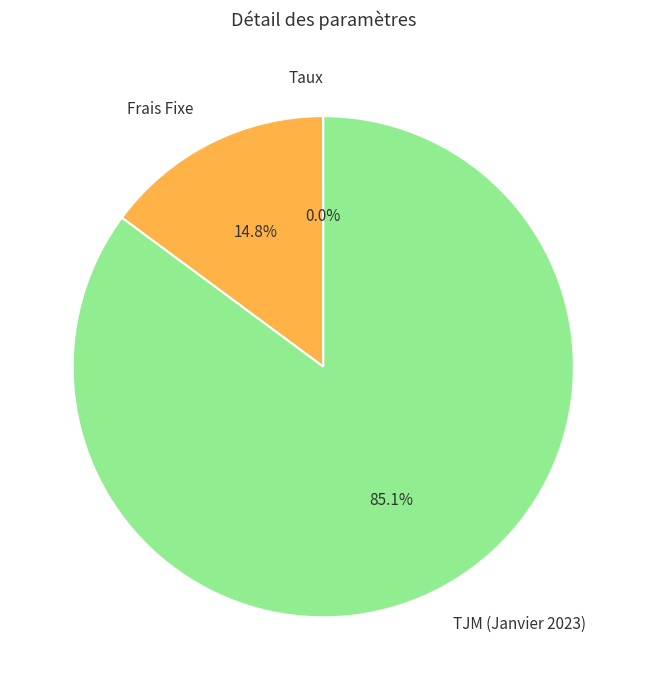

What is the largest slice in the pie chart?

TJM (Janvier 2023)